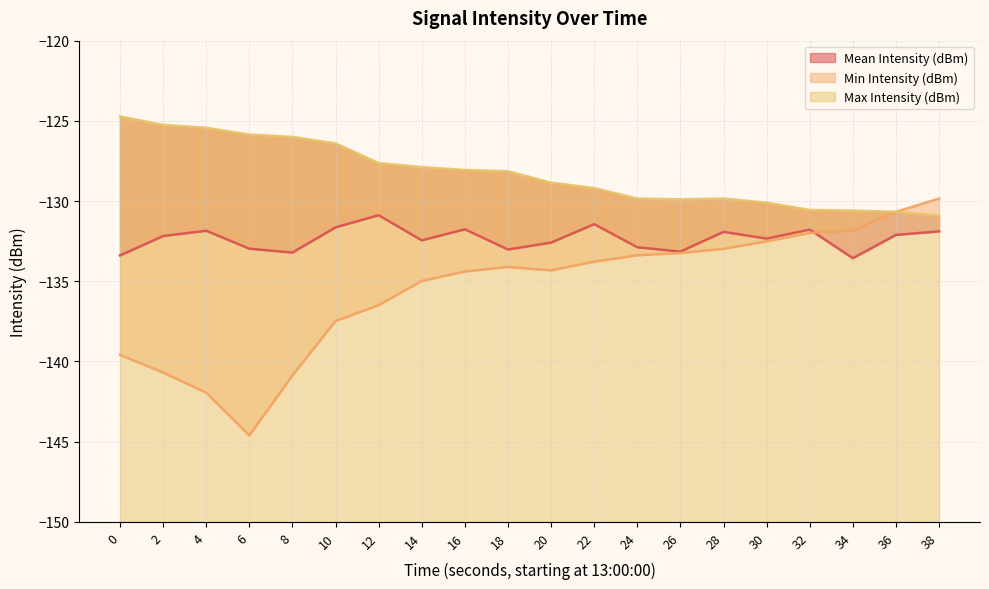

The value of Min Intensity (dBm) at 12 is -69.9. True or false?

False